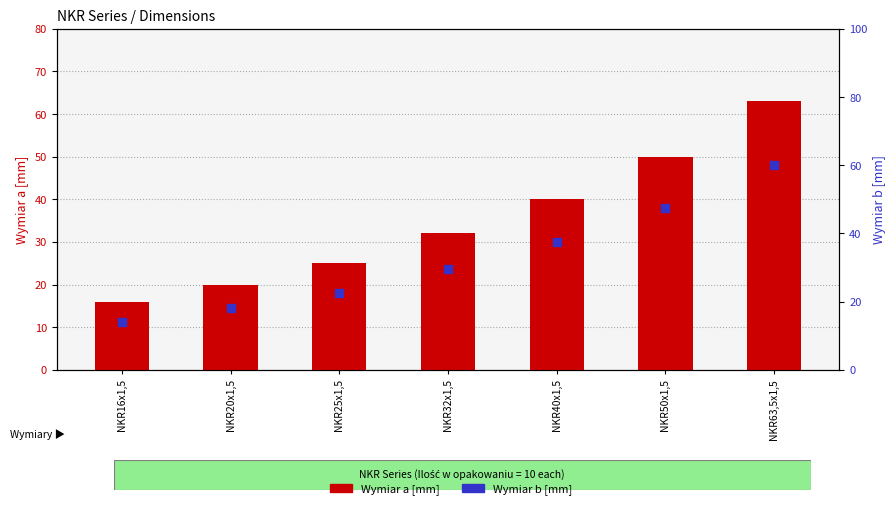

Which series reaches the minimum Y coordinate?

Wymiar b [mm]